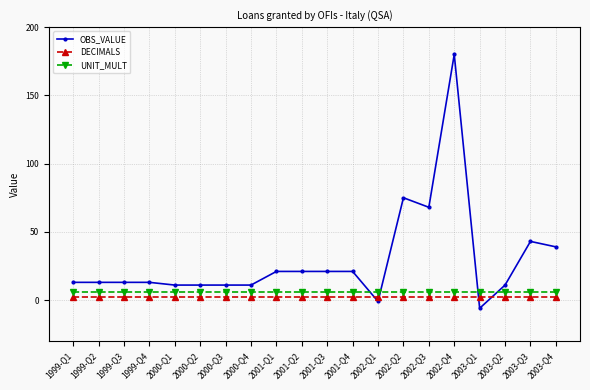

What are all the series names shown in the legend?

OBS_VALUE, DECIMALS, UNIT_MULT